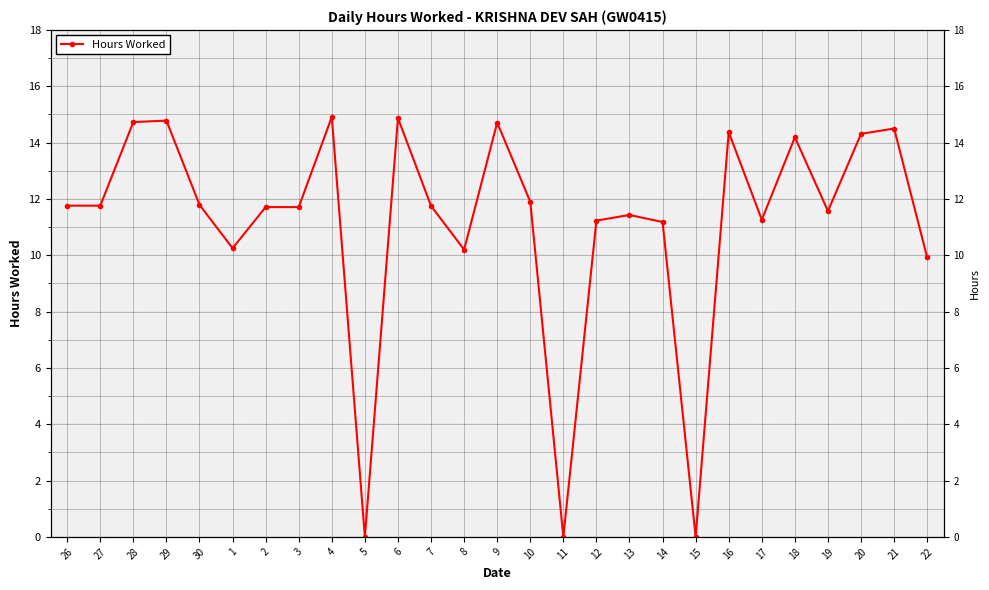

List the labels in order of value, largest first.

4, 6, 29, 28, 9, 21, 16, 20, 18, 10, 30, 26, 27, 7, 2, 3, 19, 13, 17, 12, 14, 1, 8, 22, 5, 11, 15